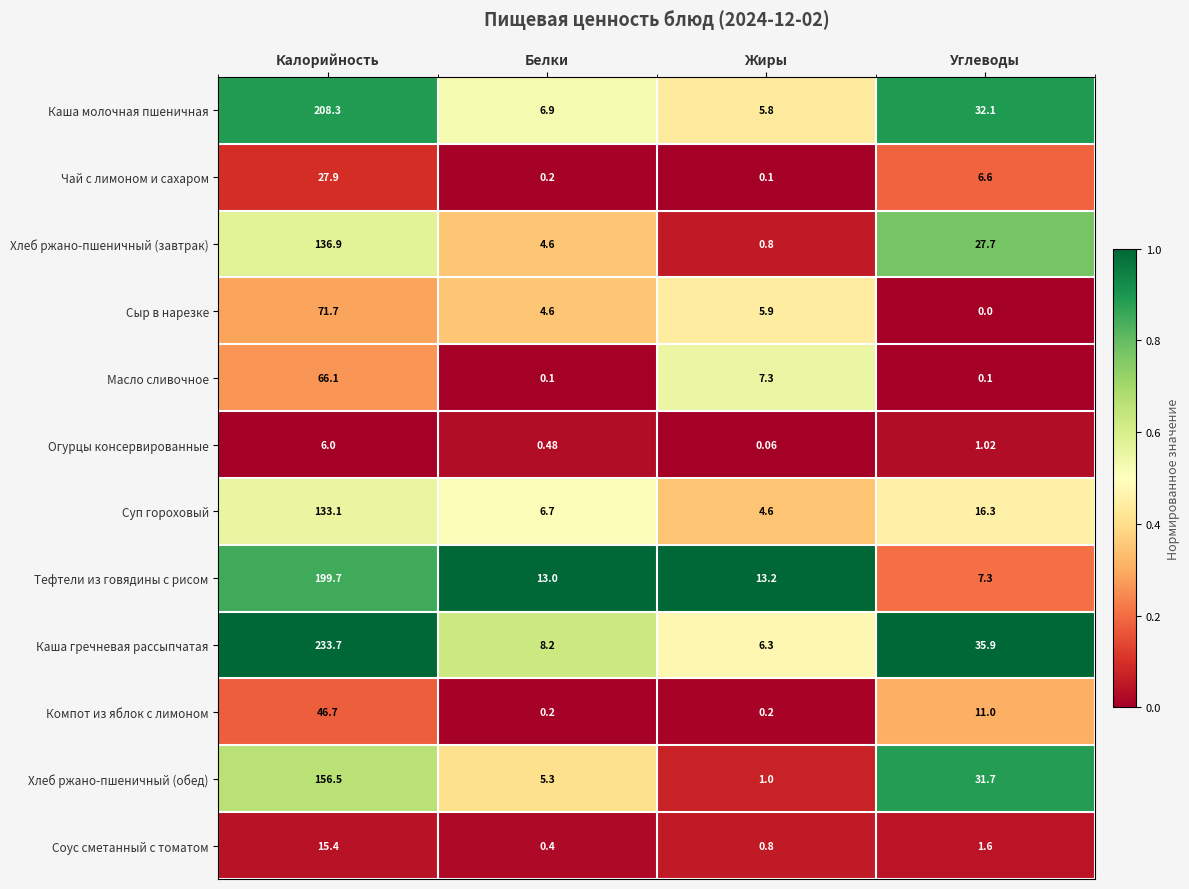

Between Калорийность and Углеводы, which series saw the biggest shift?

Каша гречневая рассыпчатая